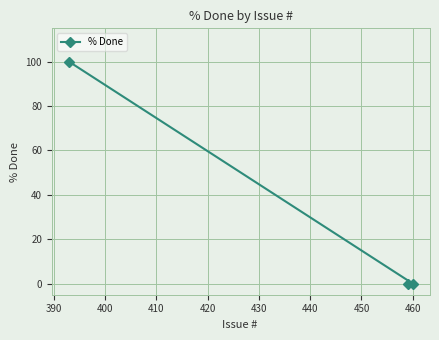

Reading right to left, transcribe all the data shown in this chart.

0	0	100